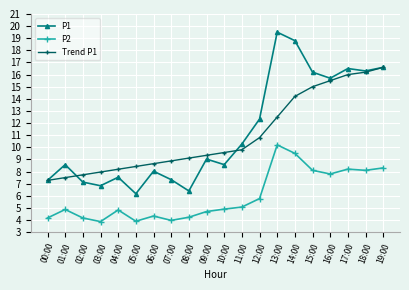

Where does the Trend P1 series first go above 9?

08:00